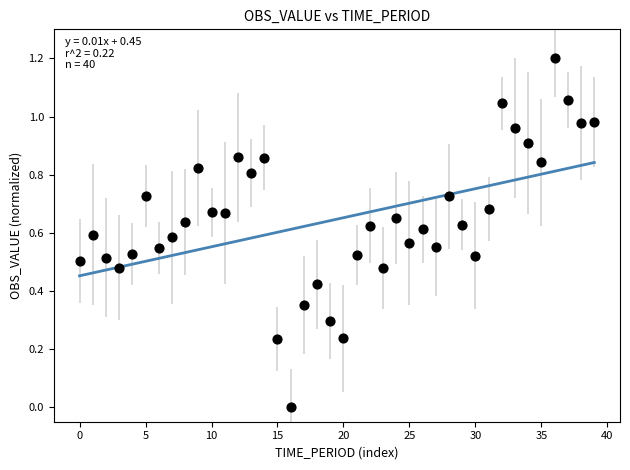

What is the range of Y values (max minus min)?

1.2